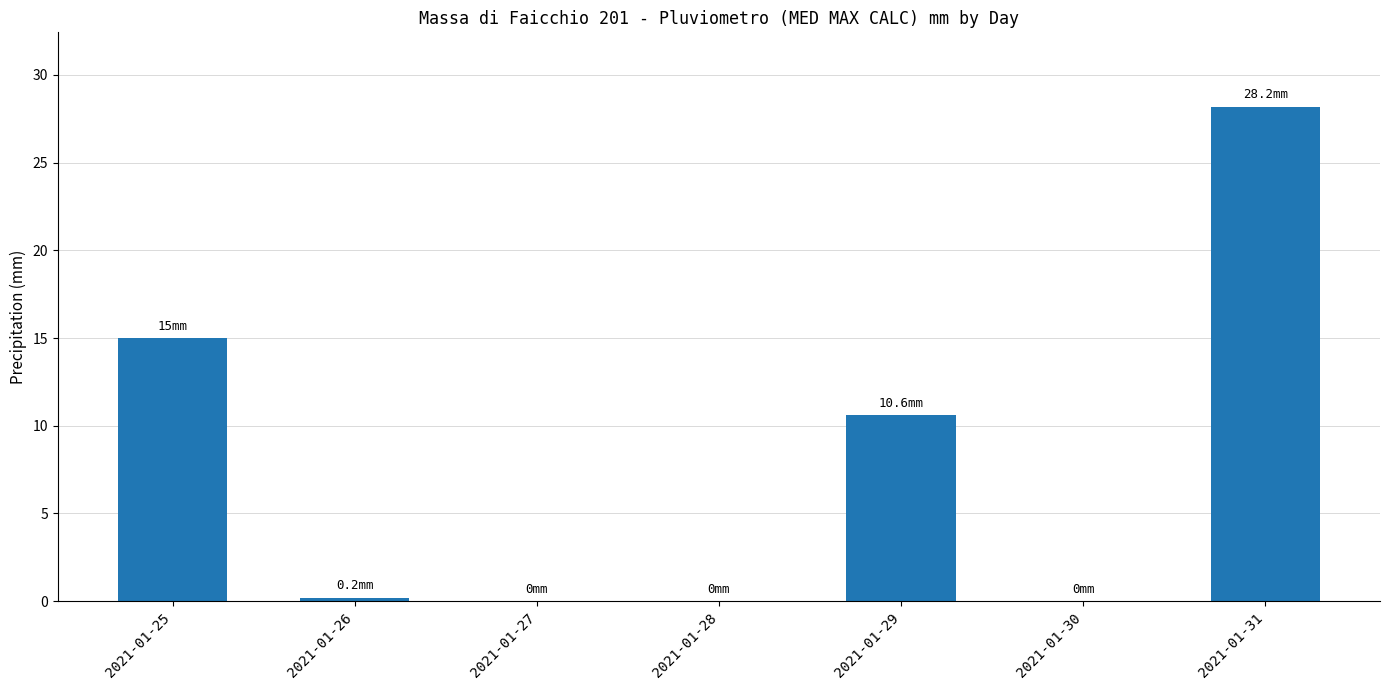

Count the number of categories in the chart.

7